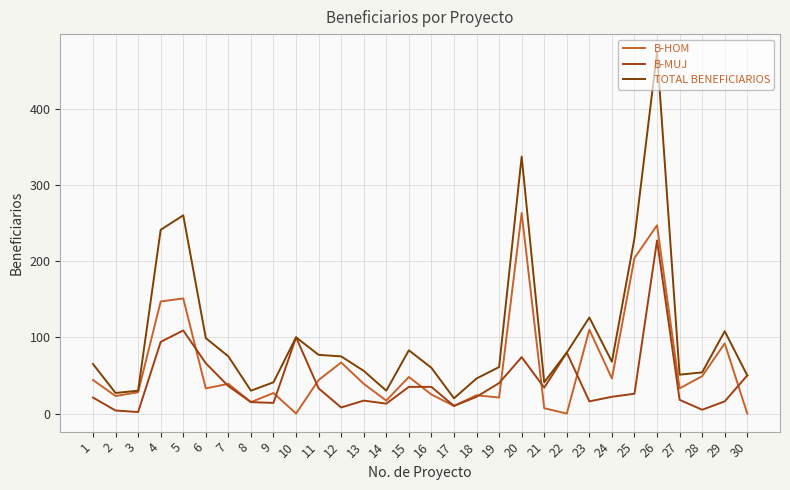

Does the chart have visible grid lines?

Yes